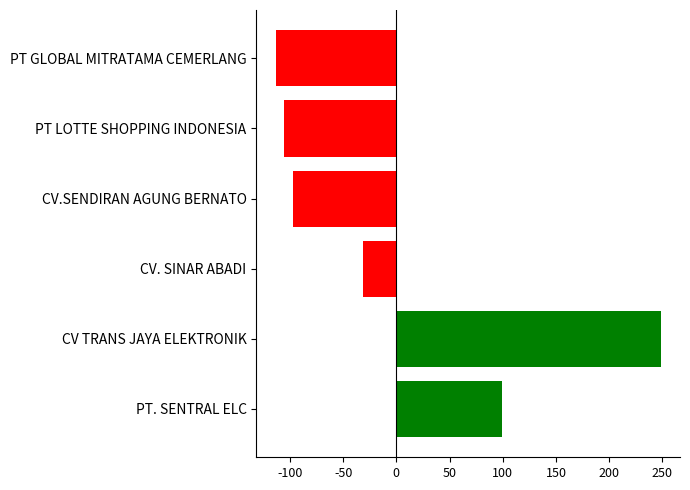

Reading bottom to top, transcribe all the data shown in this chart.

99.5	248.5	-31.5	-97.5	-105.5	-113.5